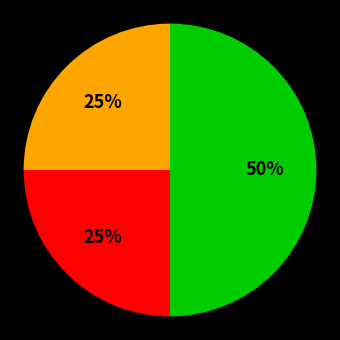

To the nearest percent, what is the average slice percentage?

33%